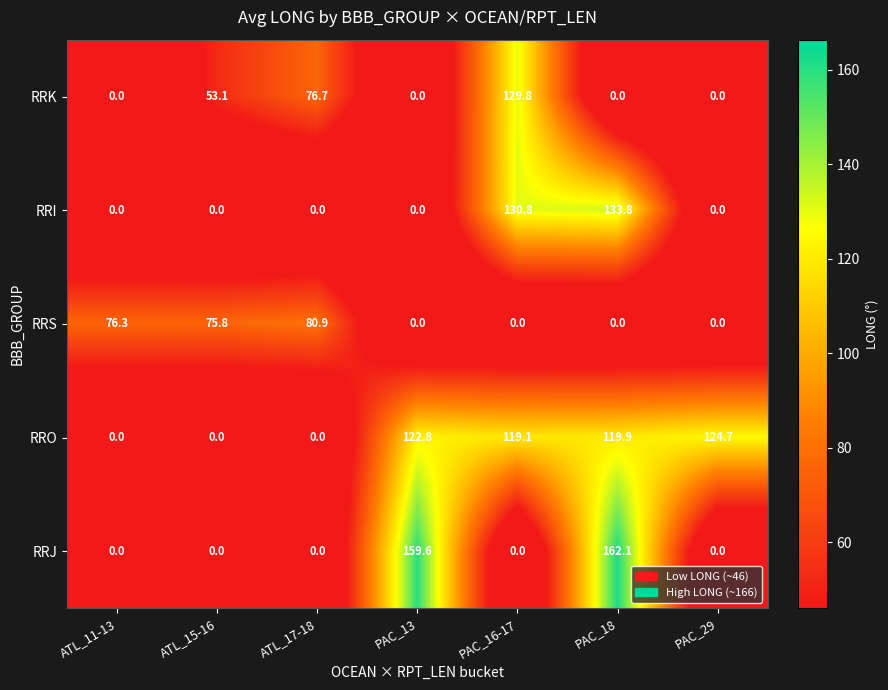

What is the maximum value shown in the chart?

162.1